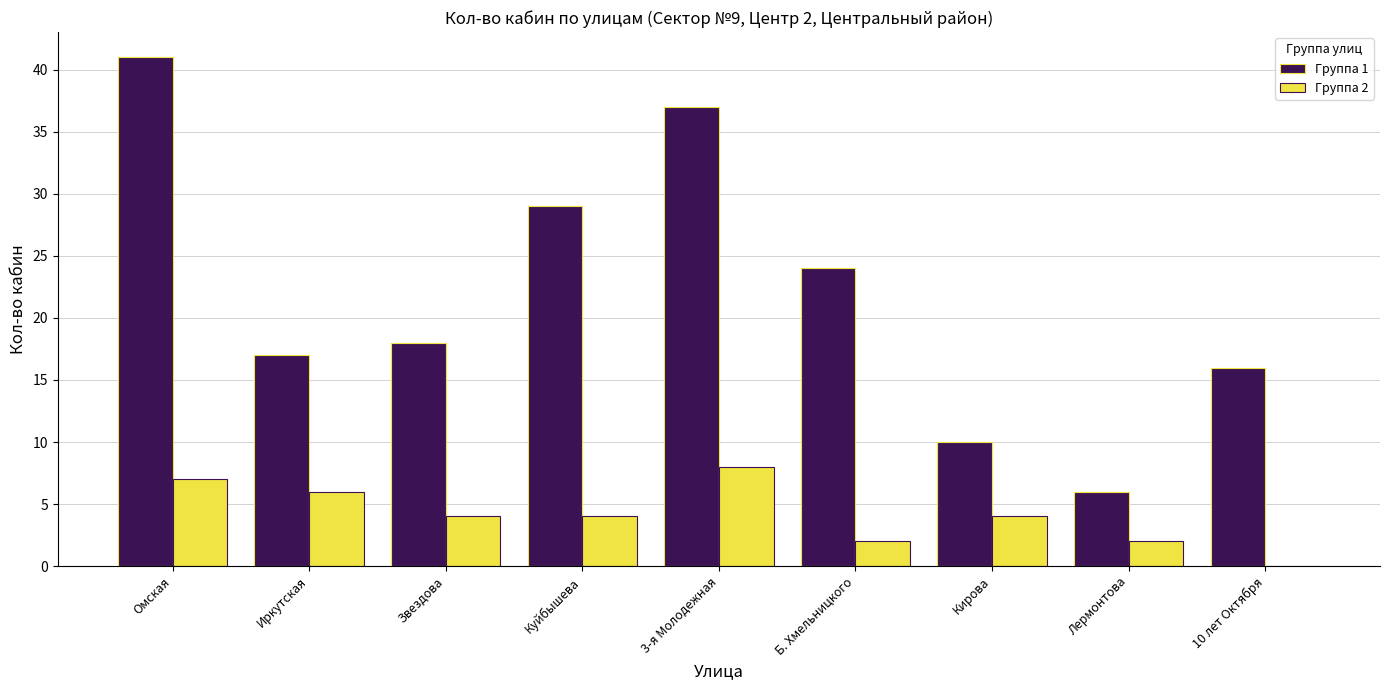

What is the greatest value displayed?

41